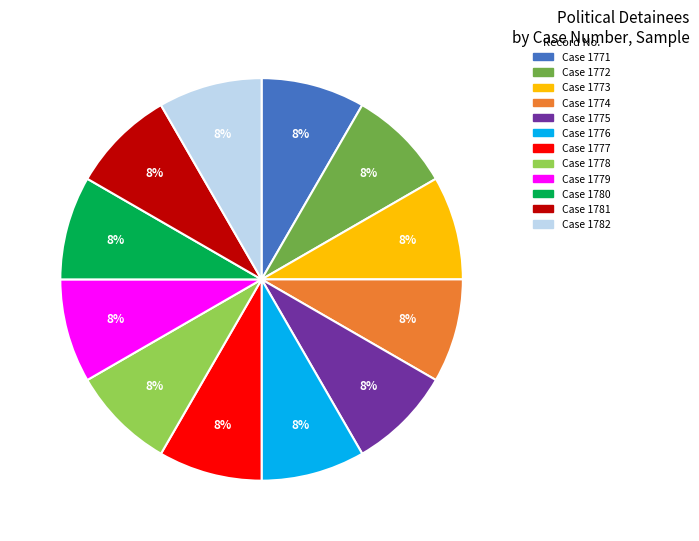

Does any single category account for the majority?

No